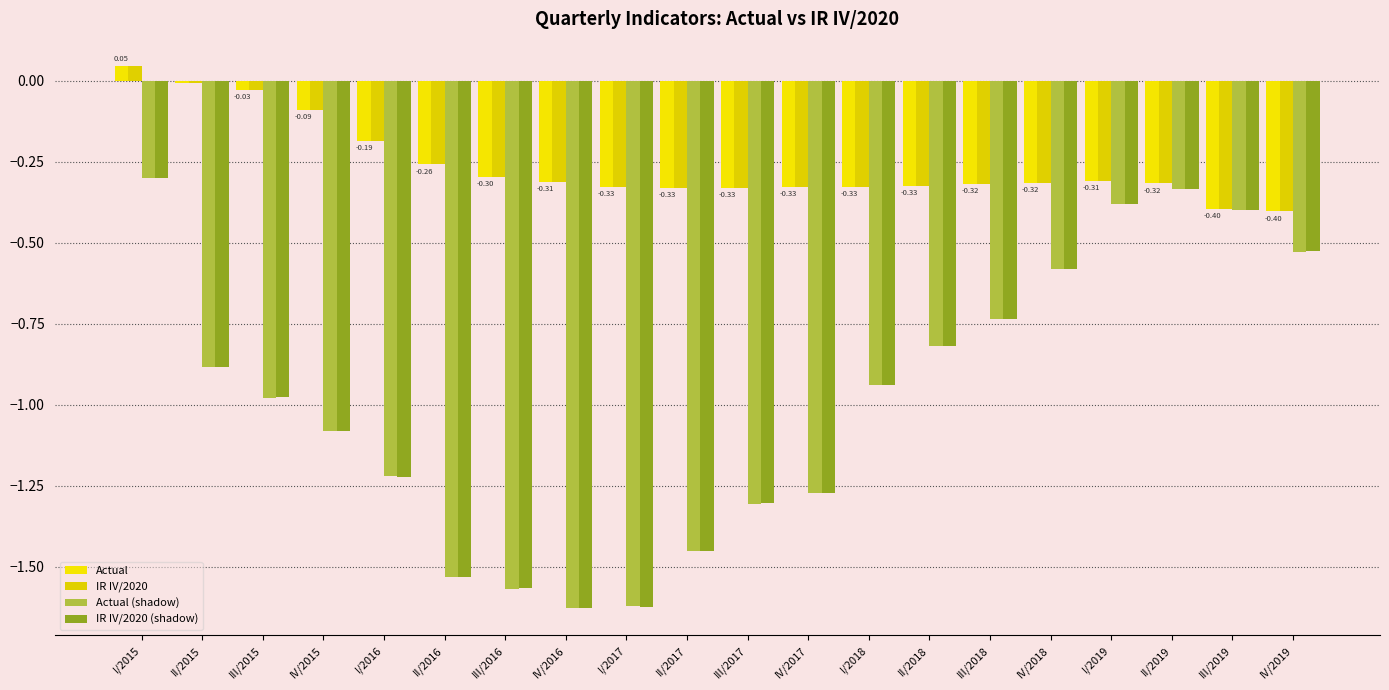

What is the difference between the maximum and minimum values in the Actual series?

0.4